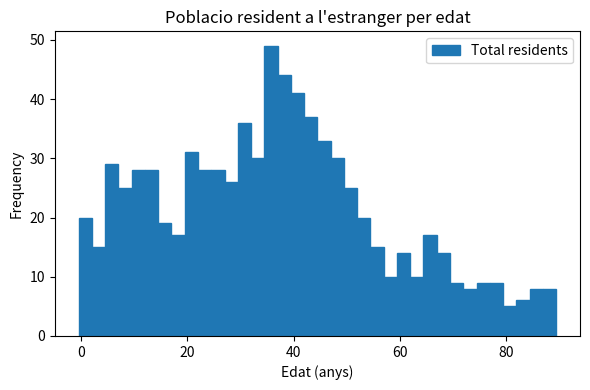

Around what value on the x-axis is the tallest bar? Give the approximate position of its centre, as read against the axis.

36